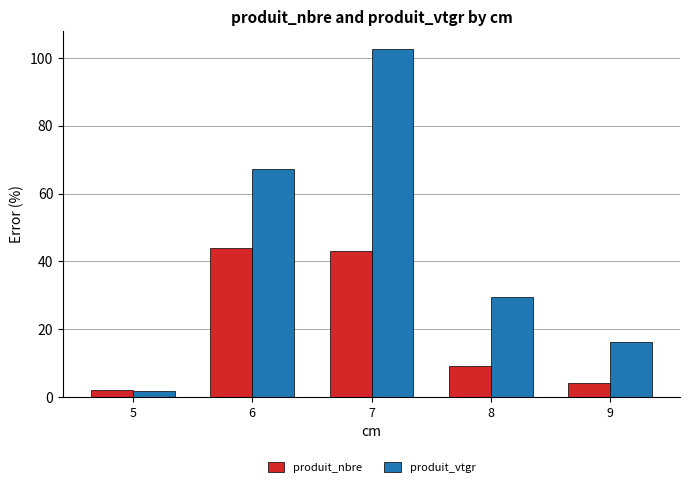

What is the value of the produit_vtgr bar at the 4th from the left?

29.4